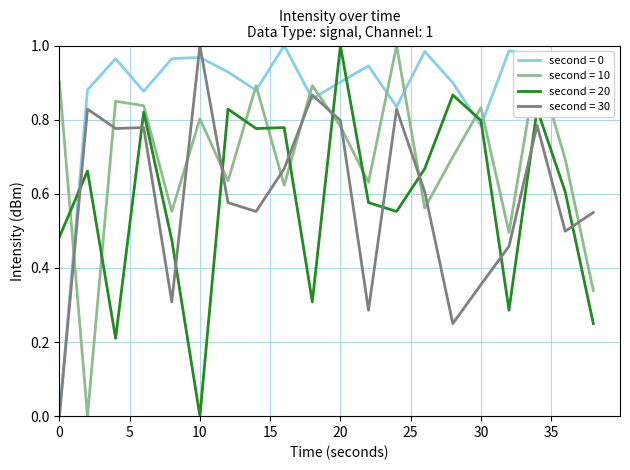

True or false: second = 0 and second = 10 cross at least once.

True